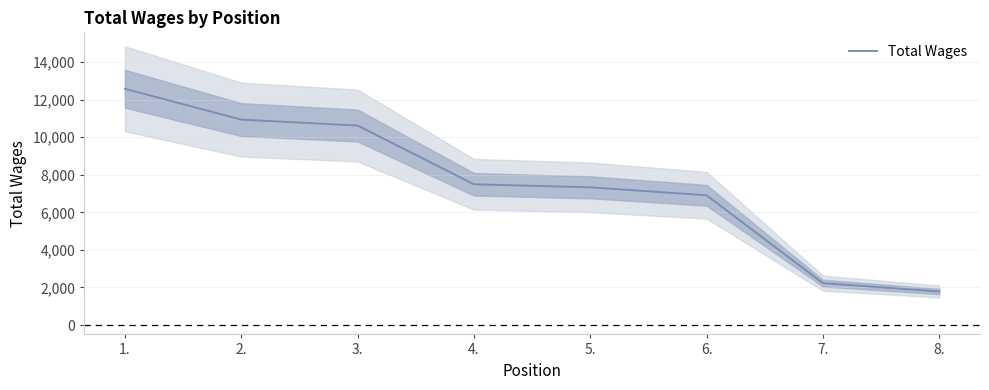

Reading left to right, what are all the values shown in this chart?

1.=12582	2.=10942	3.=10626	4.=7496	5.=7335	6.=6909	7.=2231	8.=1786